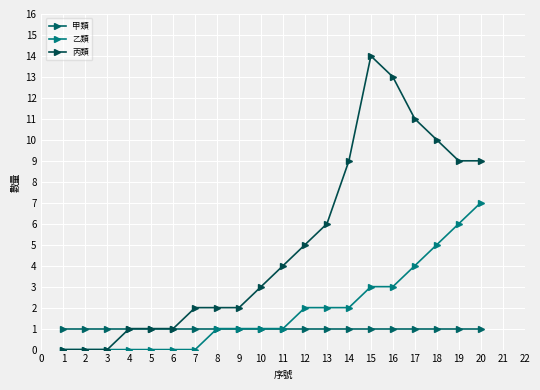

How many lines are shown in the chart?

3